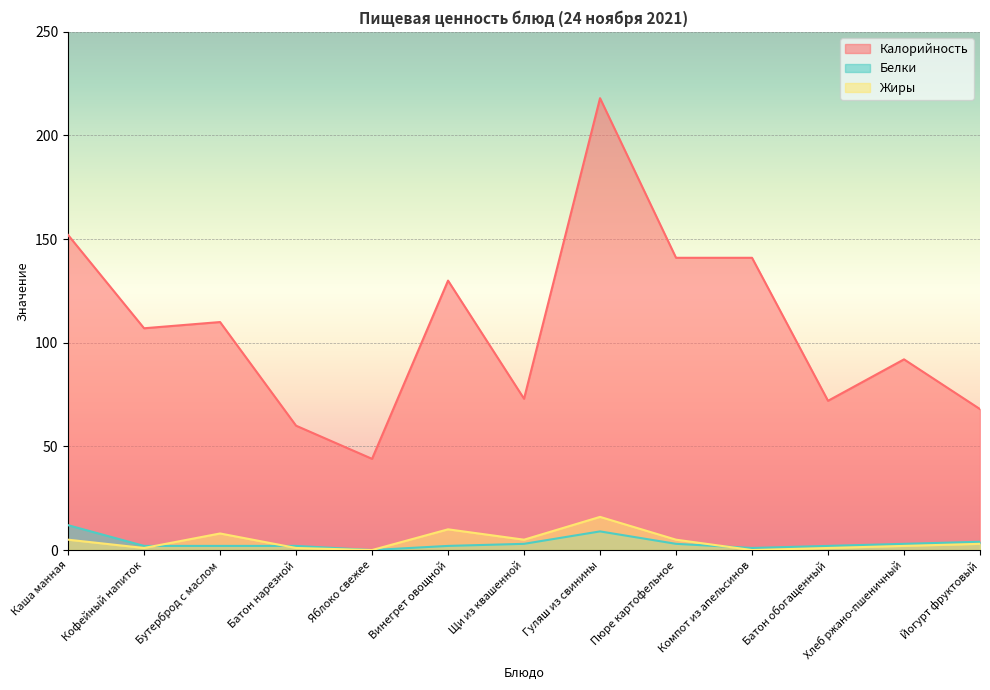

The value of Жиры at Кофейный напиток is 1. True or false?

True